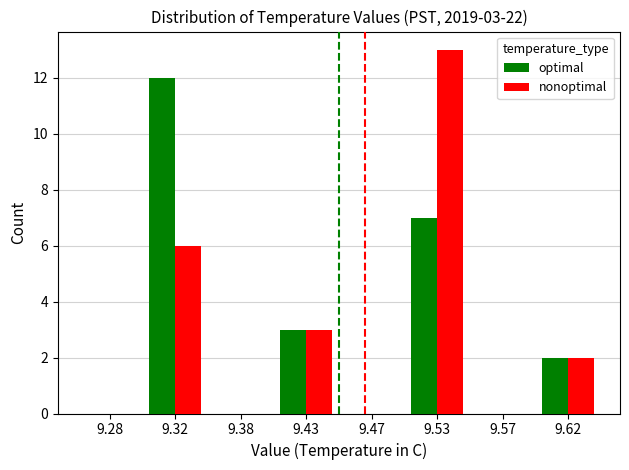

At which category is the sum across all series the highest?

9.53